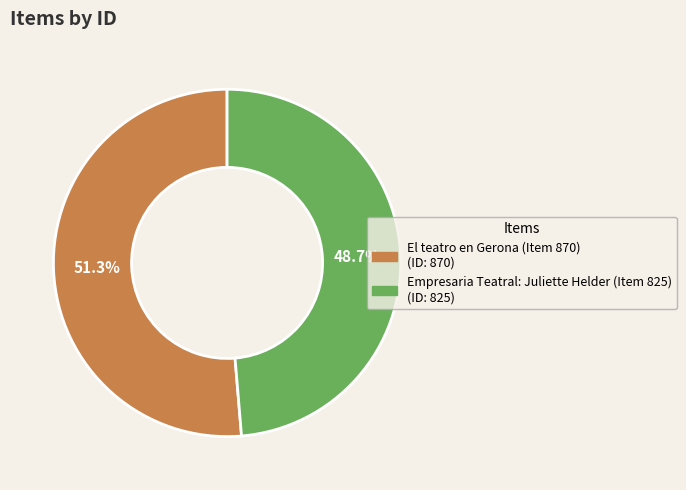

To the nearest percent, what is the average slice percentage?

50%